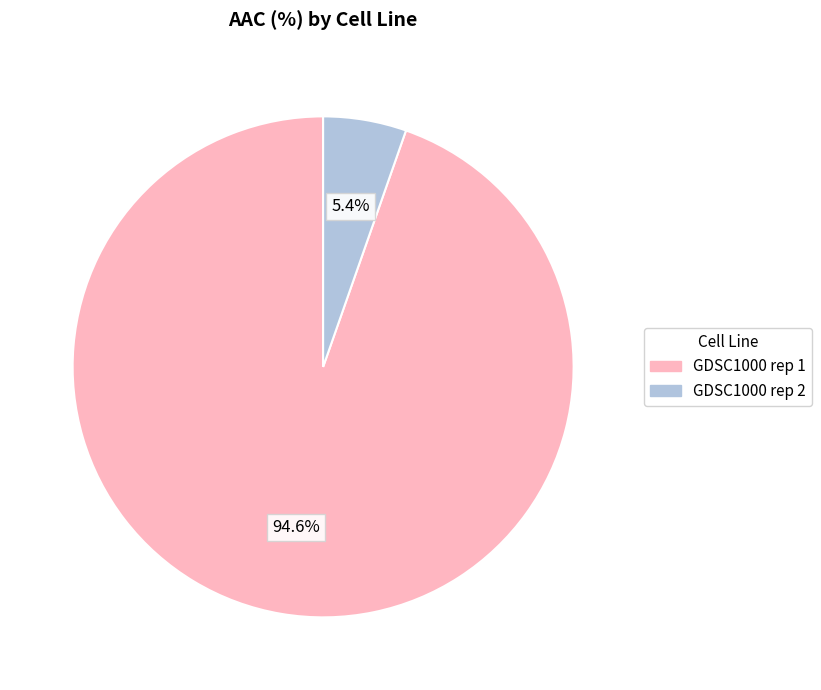

What is the smallest slice in the pie chart?

GDSC1000 rep 2